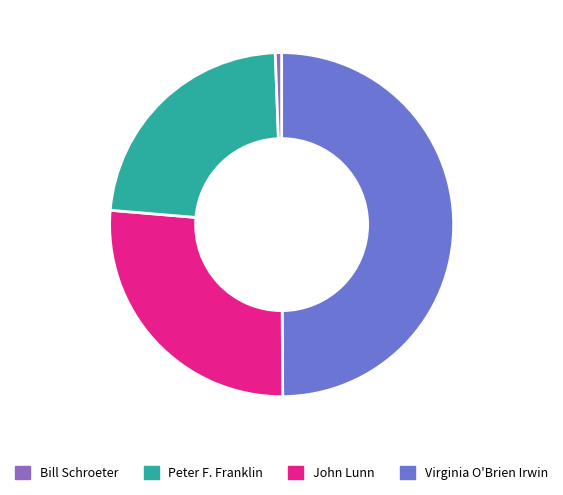

Rank the categories by value from highest to lowest.

Bill Schroeter, Peter F. Franklin, John Lunn, Virginia O'Brien Irwin